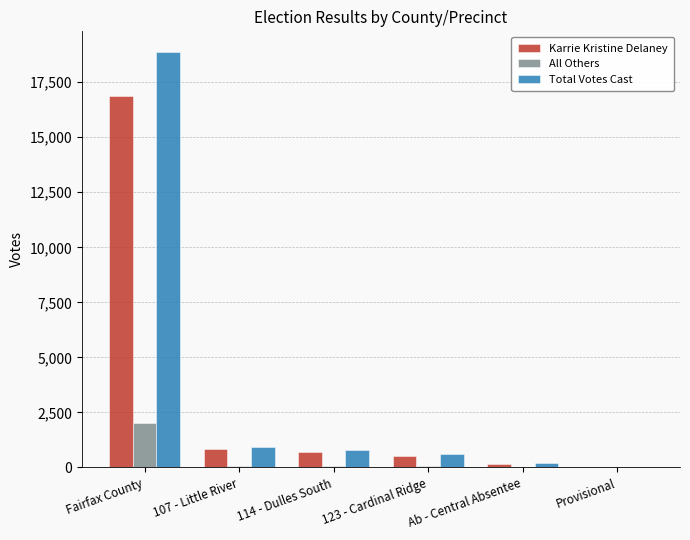

At which category is the sum across all series the highest?

Fairfax County